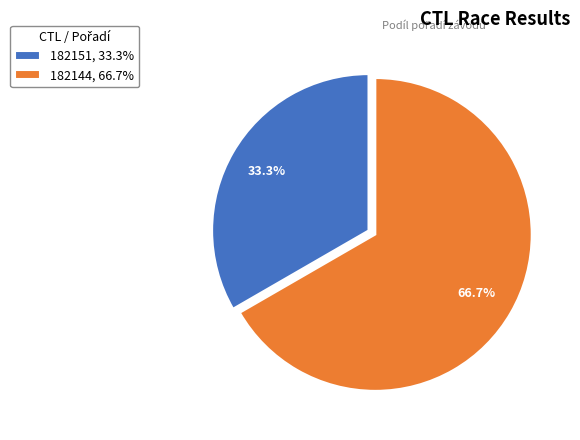

Is it true that 182151 is 44% of the pie?

False